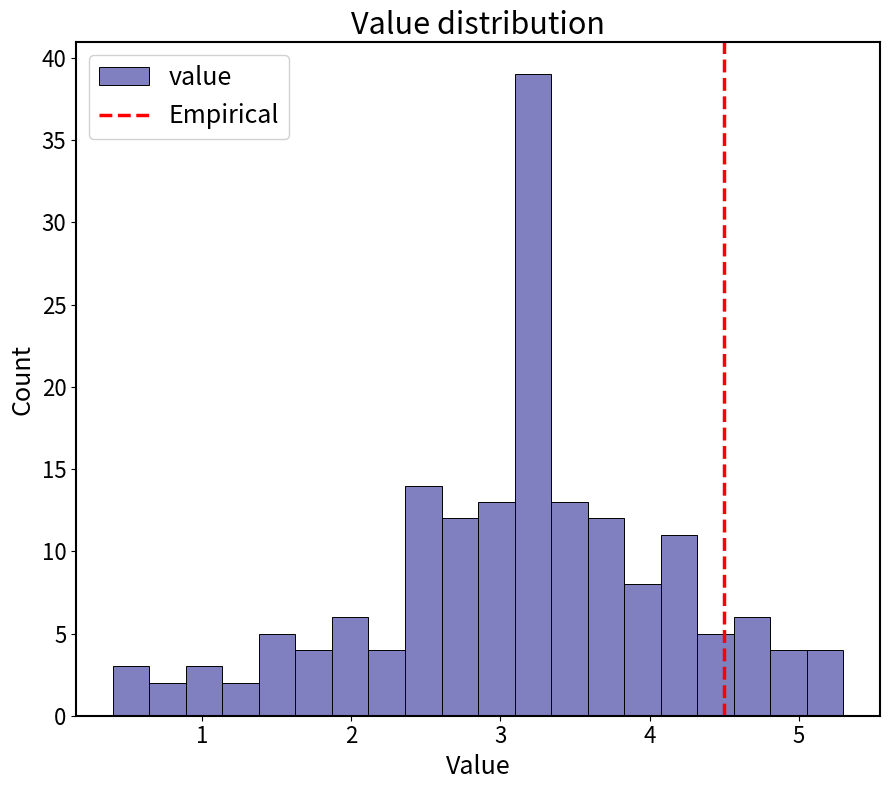

Read against the x-axis, roughly where is the centre of the tallest bar?

3.2